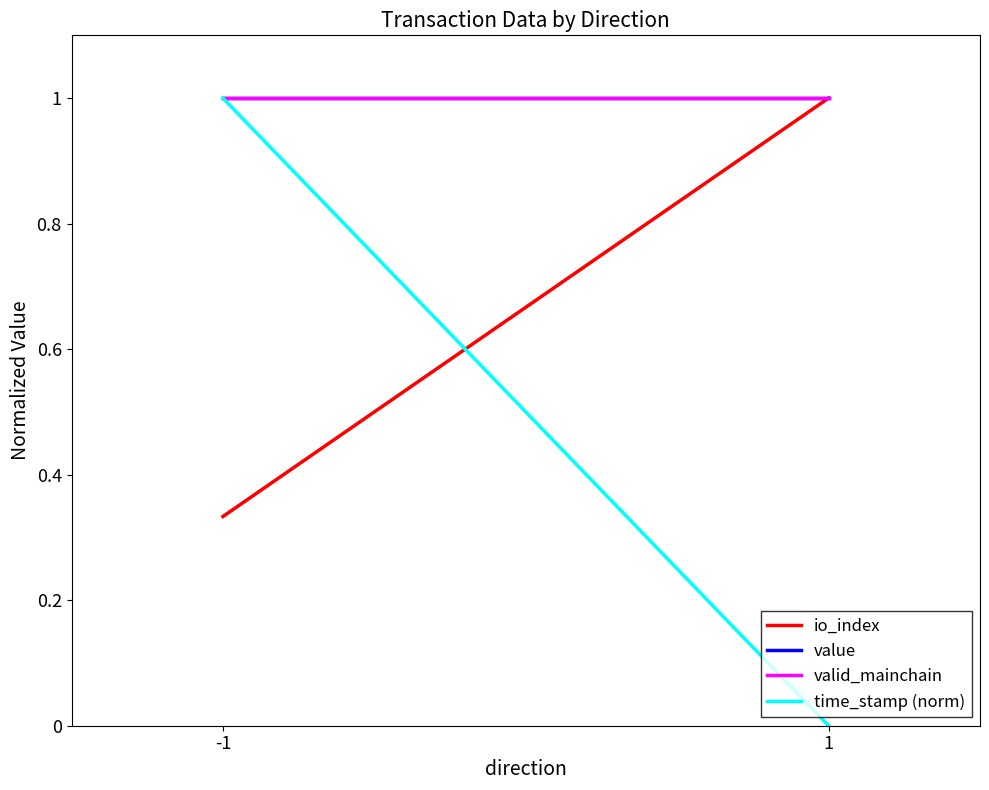

Which series changed the most between -1 and 1?

time_stamp (norm)